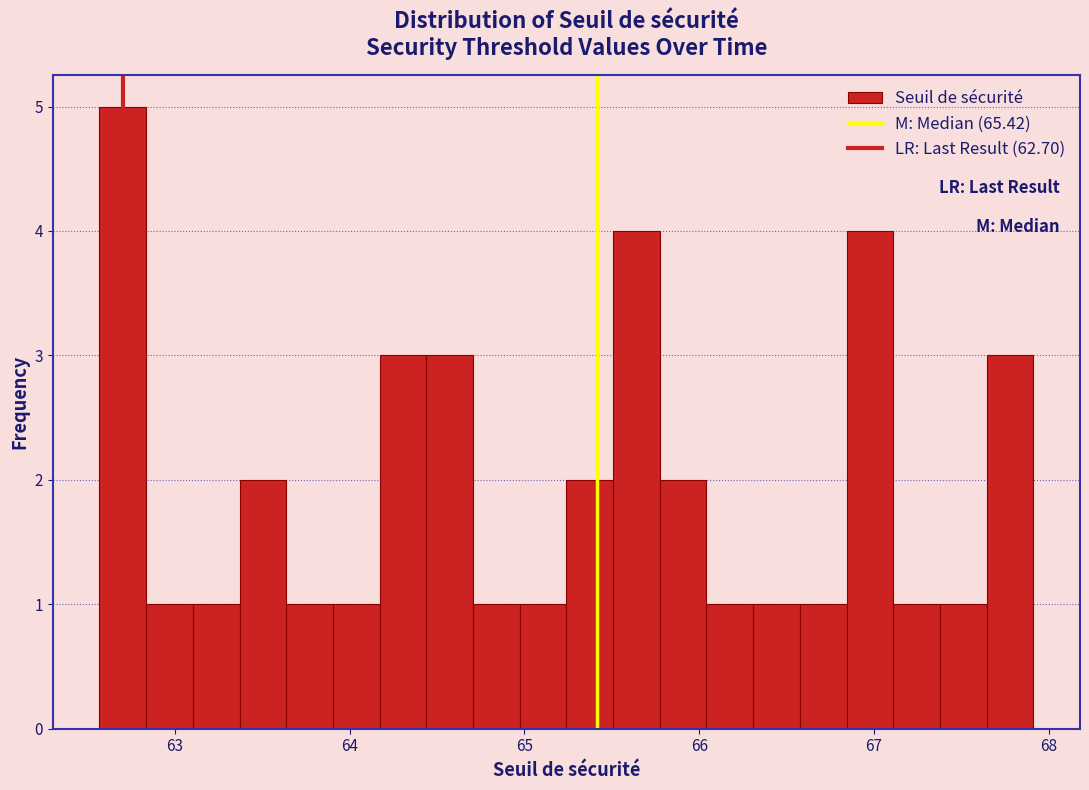

Read against the x-axis, roughly where is the centre of the tallest bar?

62.7